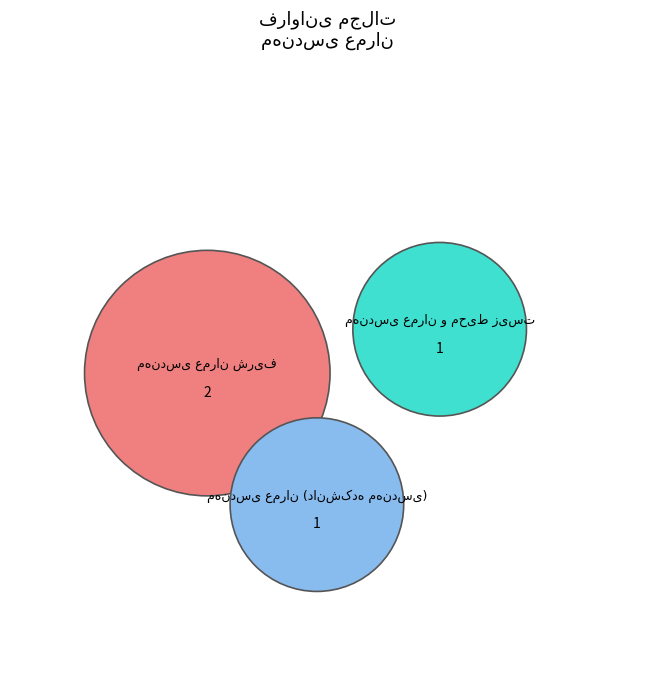

True or false: مهندسی عمران (دانشکده مهندسی) accounts for 25% of the total.

True